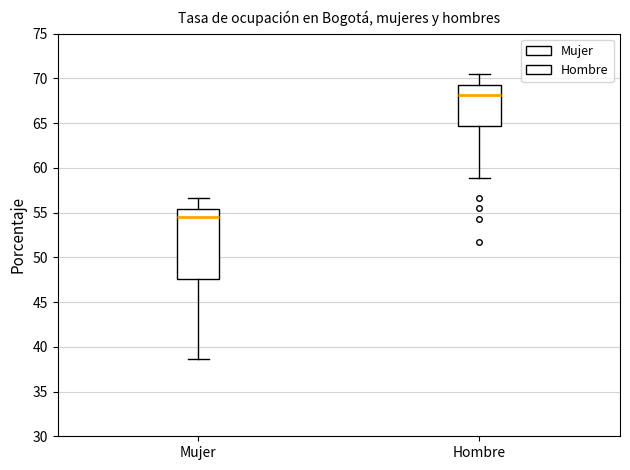

Comparing the boxes themselves (not the whiskers), which one is the tallest?

Mujer